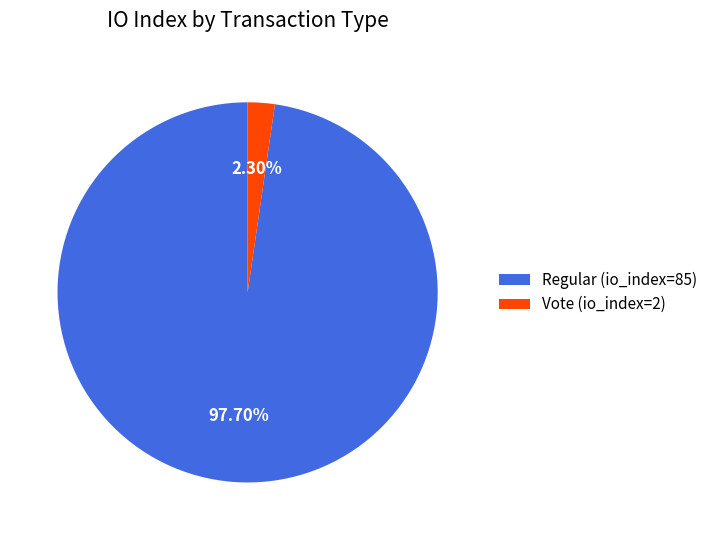

How many segments does this pie chart have?

2